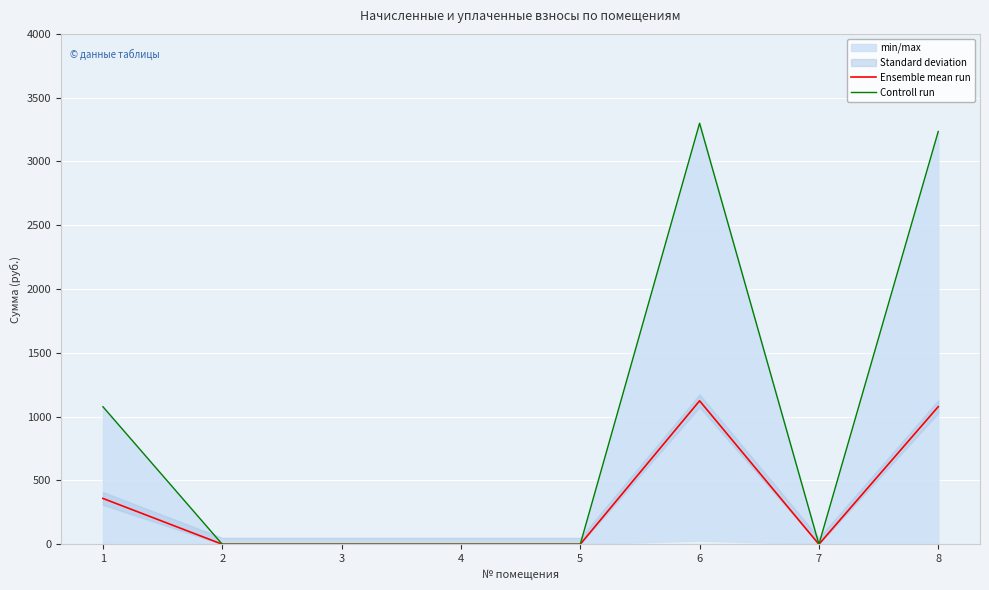

At 4, list the series in order from largest to smallest.

Ensemble mean run, Controll run